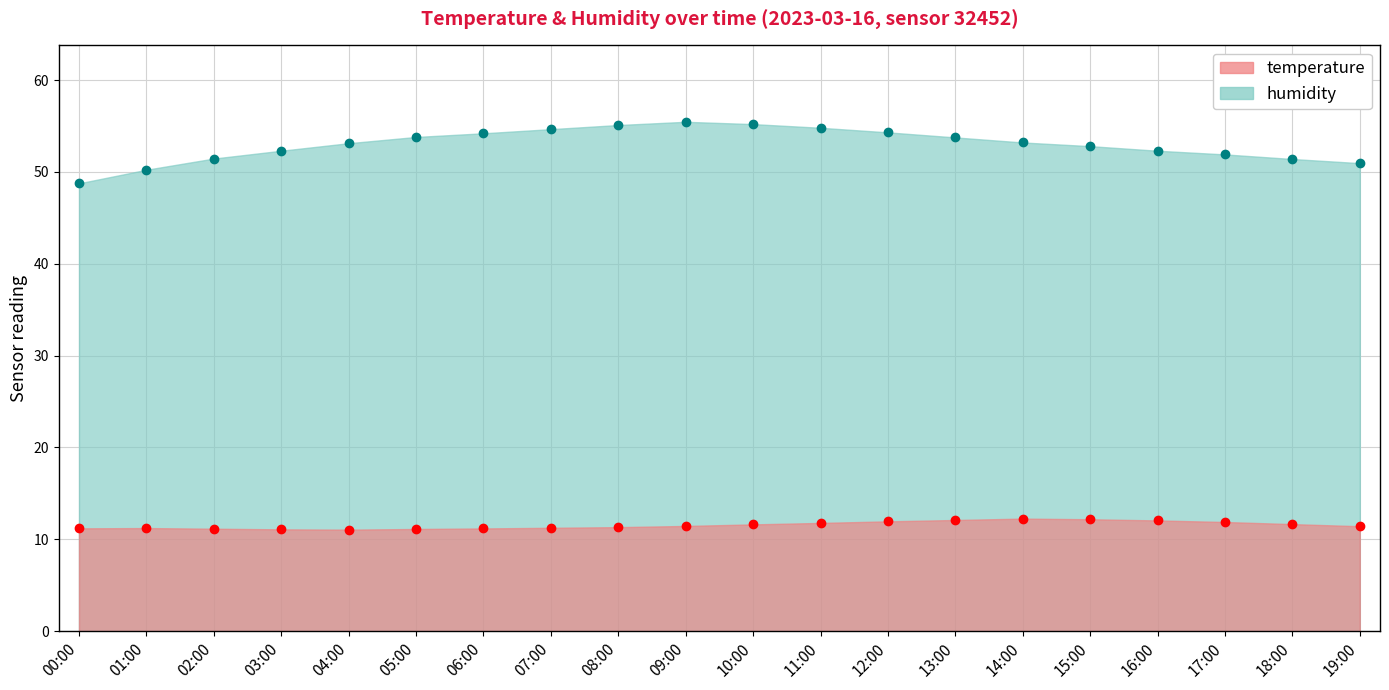

How many data points does each series have?

20